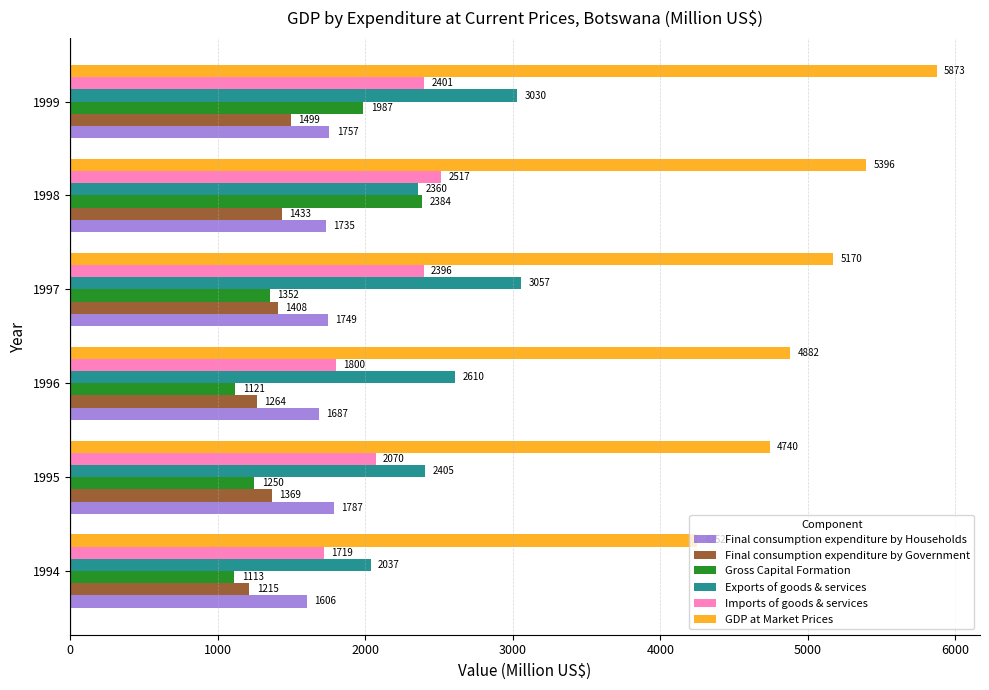

Is the value of Imports of goods & services at 1997 greater than the value of Final consumption expenditure by Households at 1999?

Yes